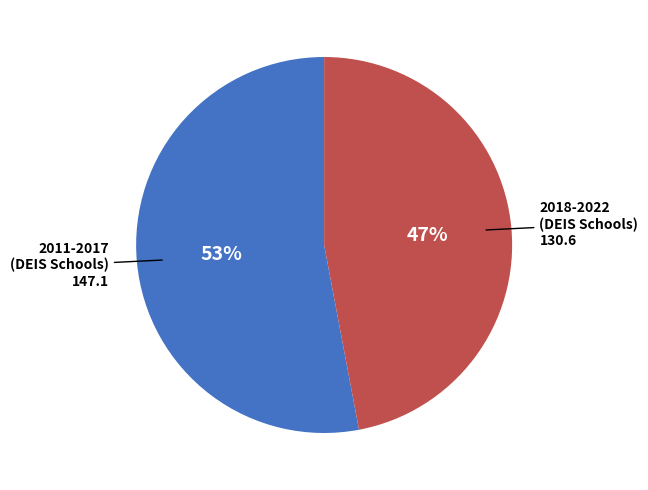

Does any single category account for the majority?

Yes